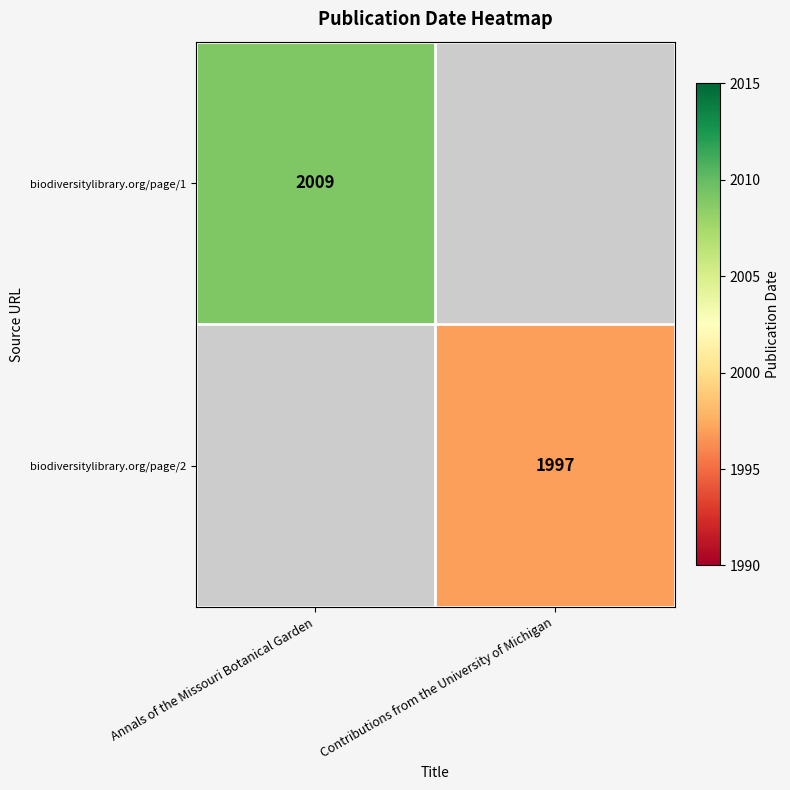

True or false: biodiversitylibrary.org/page/1 has a value of 2009 at Annals of the Missouri Botanical Garden.

True